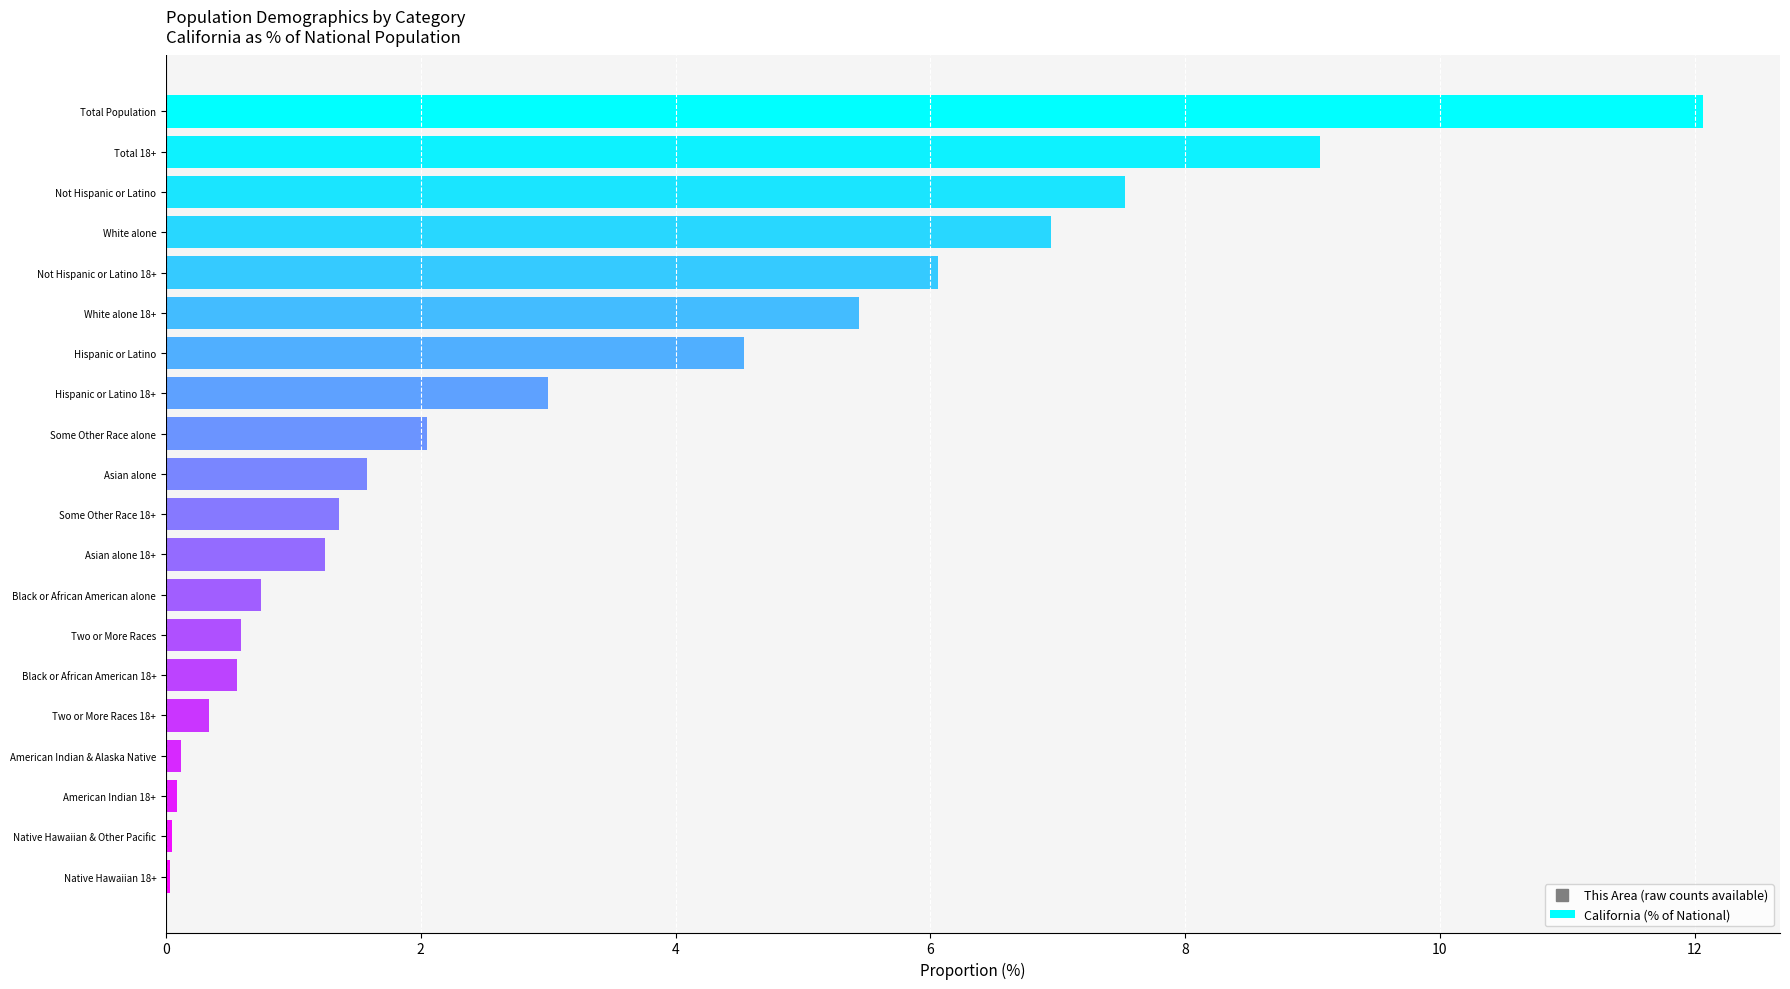

What is the approximate value at Total 18+?

9.1